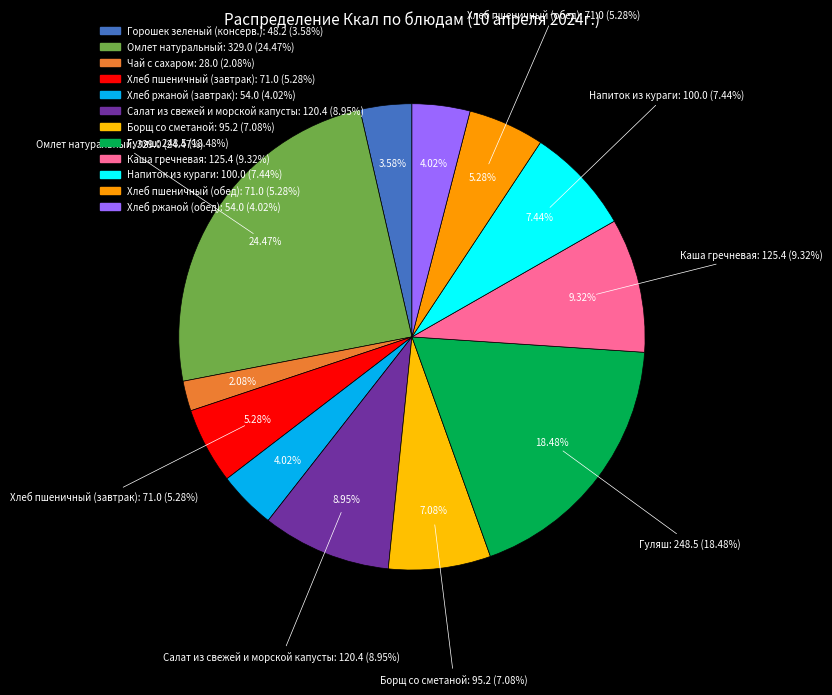

How much of the chart is everything except Хлеб пшеничный (завтрак)?

94.7%